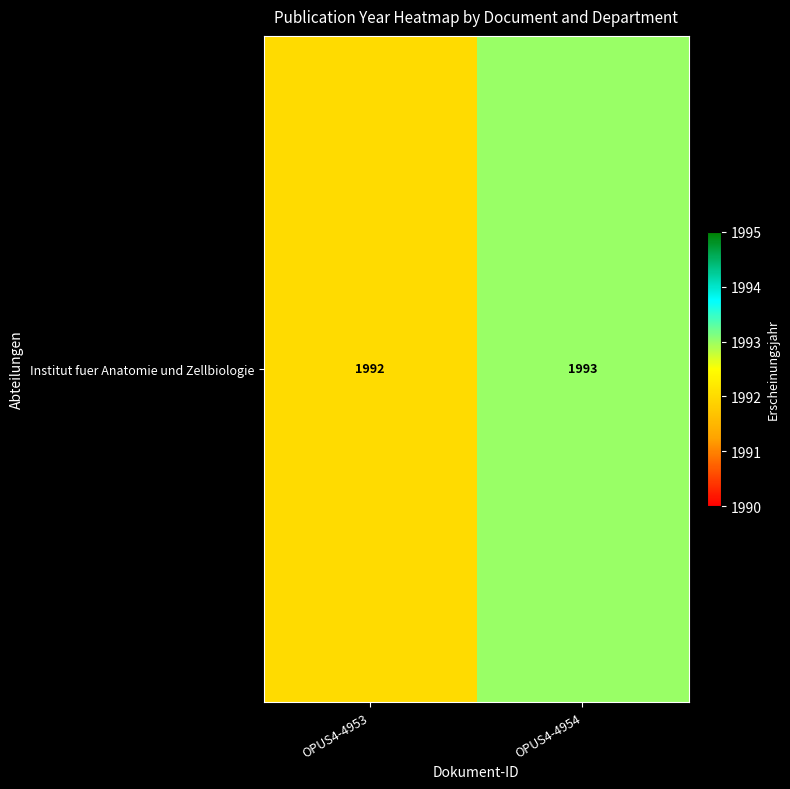

What is the average value?

1992